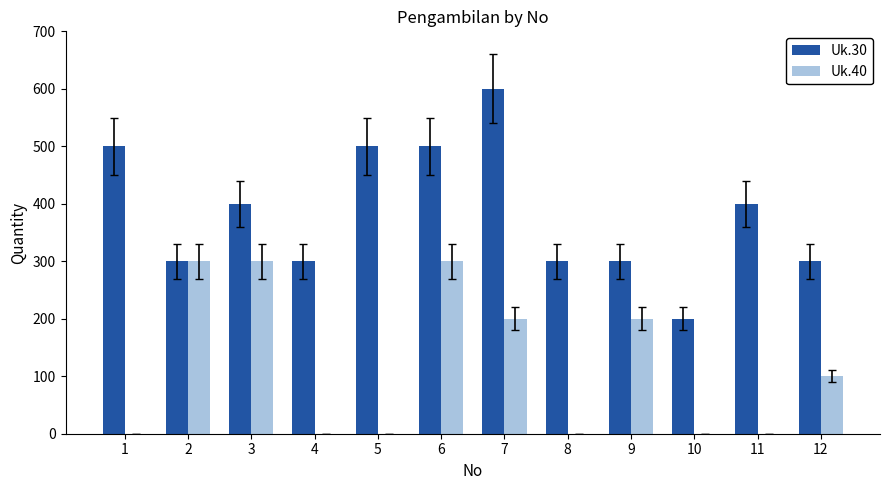

Reading left to right, transcribe all the data shown in this chart.

Uk.30: 1=500	2=300	3=400	4=300	5=500	6=500	7=600	8=300	9=300	10=200	11=400	12=300
Uk.40: 1=0	2=300	3=300	4=0	5=0	6=300	7=200	8=0	9=200	10=0	11=0	12=100